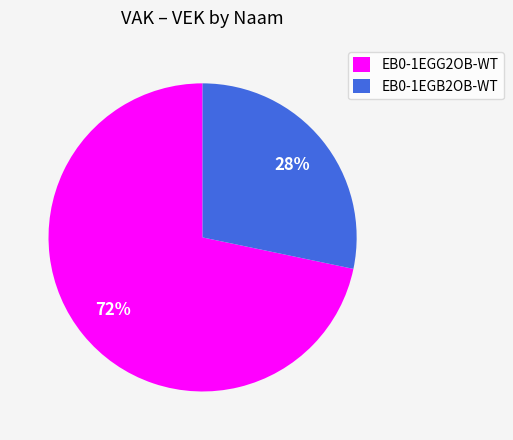

To the nearest percent, what portion does EB0-1EGG2OB-WT represent?

72%